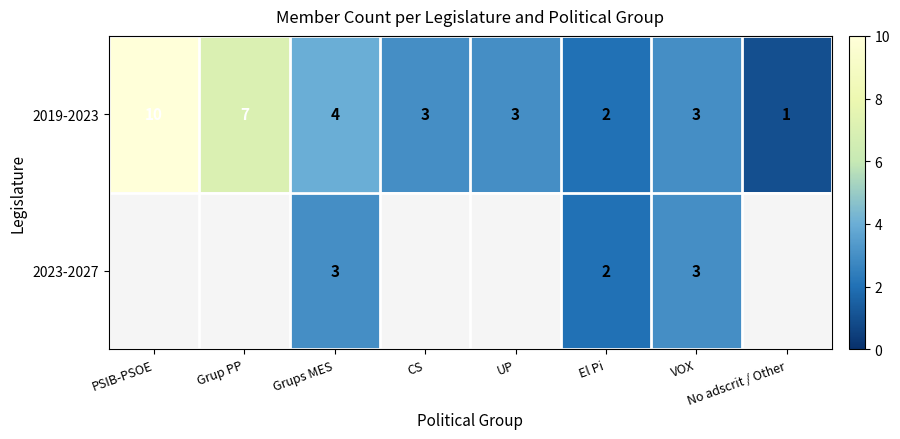

At which category does the chart reach its minimum across all series?

No adscrit / Other